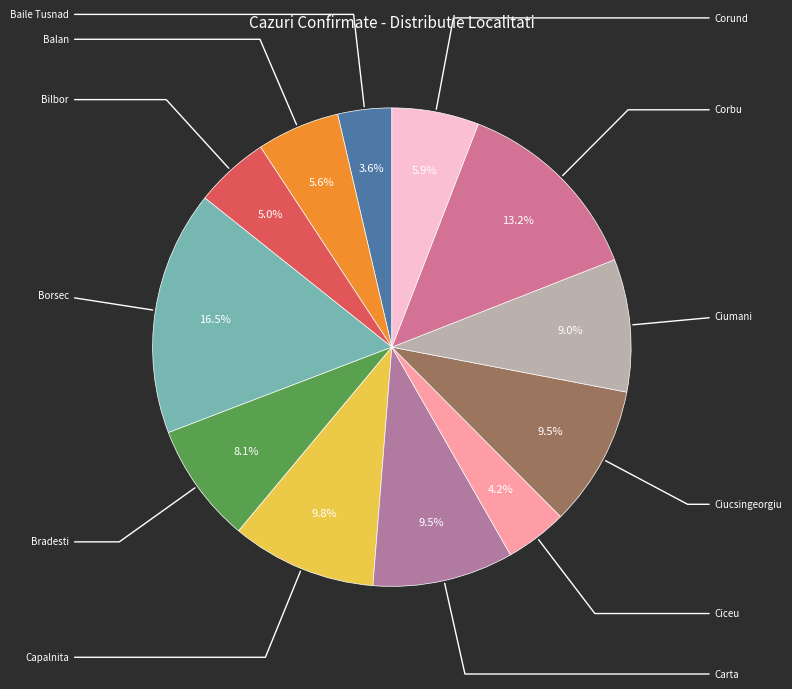

To the nearest percent, what is the difference between the largest and smallest slice percentages?

13%